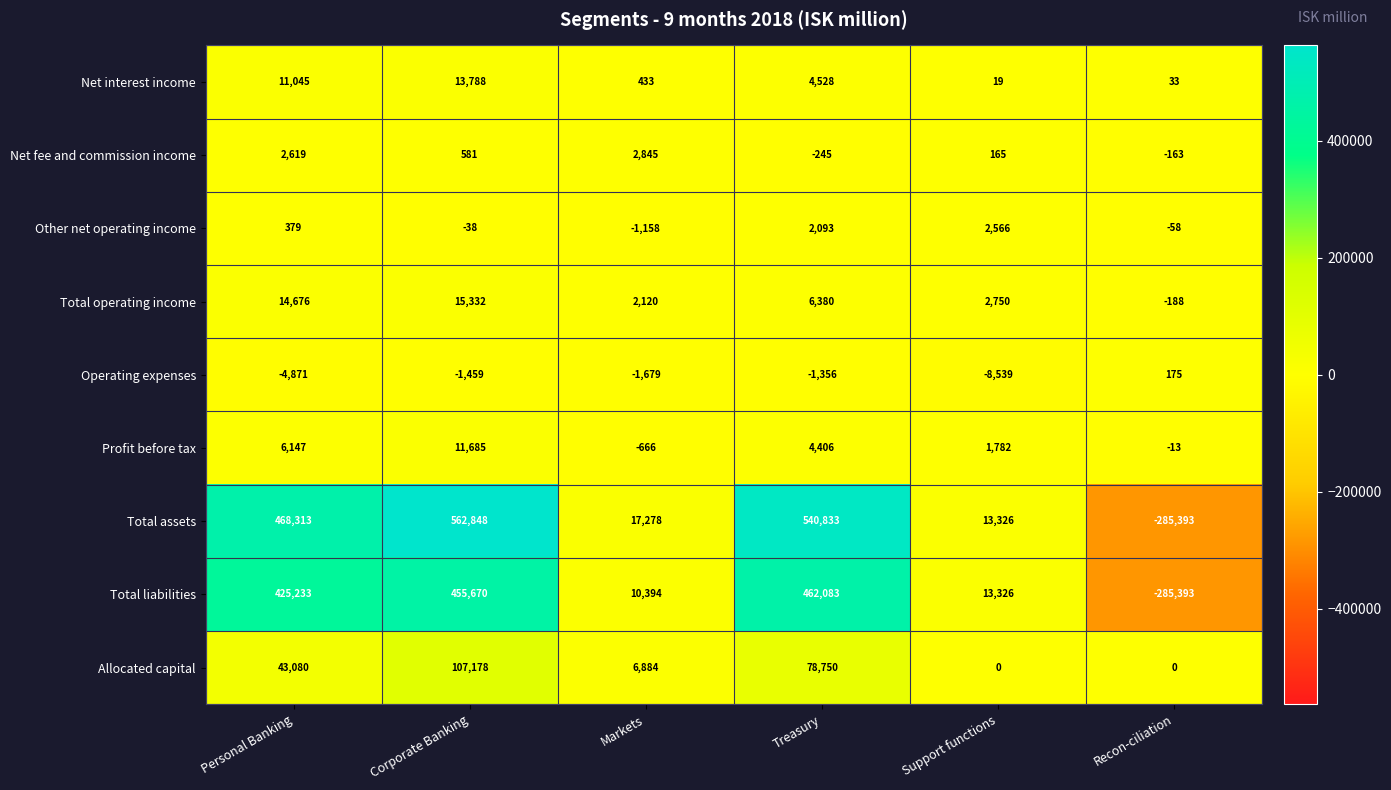

True or false: Total liabilities has a value of -285393 at Recon-ciliation.

True